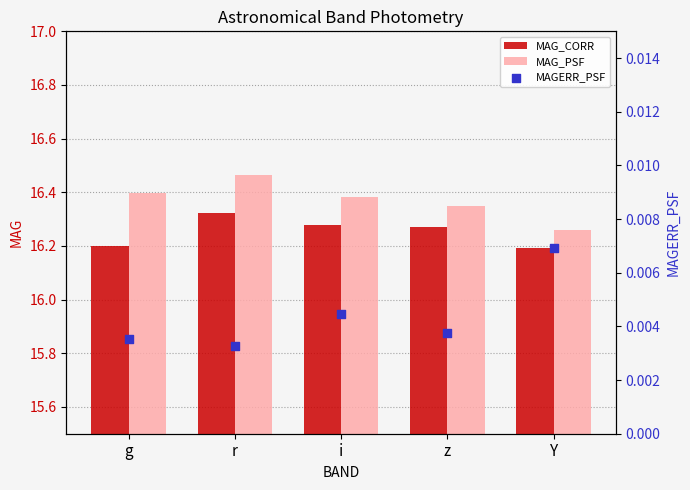

Which series has the largest total across all categories?

MAG_PSF